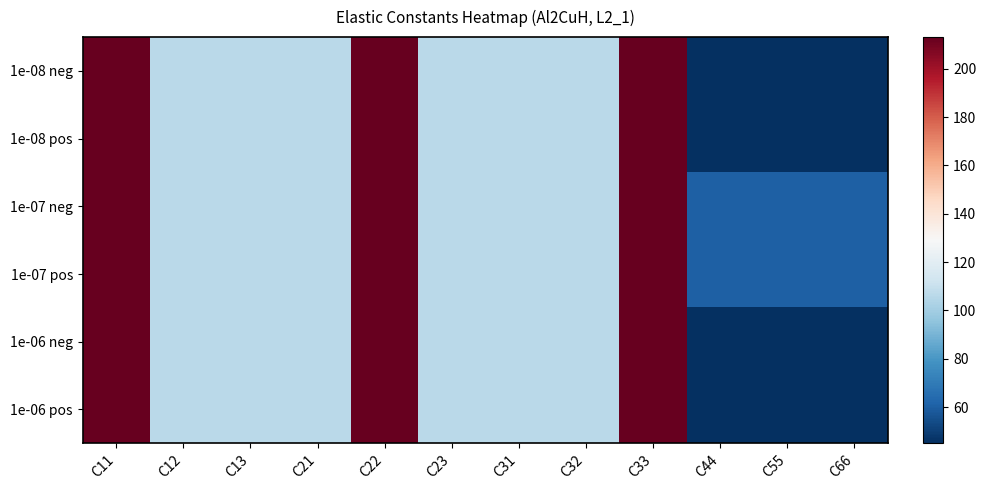

List the series in order of their peak value, highest first.

1e-08 neg, 1e-08 pos, 1e-07 neg, 1e-07 pos, 1e-06 neg, 1e-06 pos